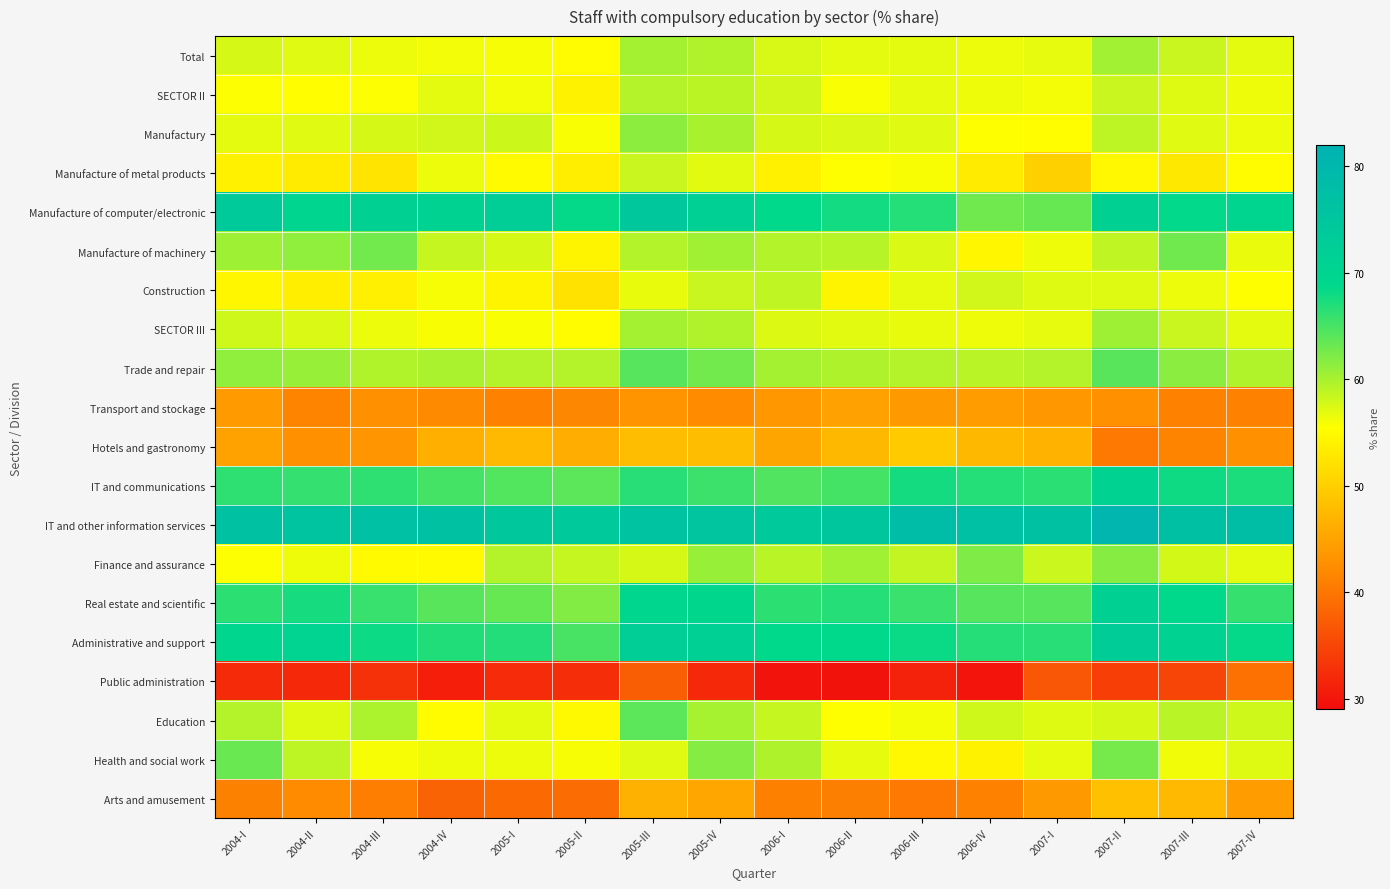

How many series are shown in this chart?

20